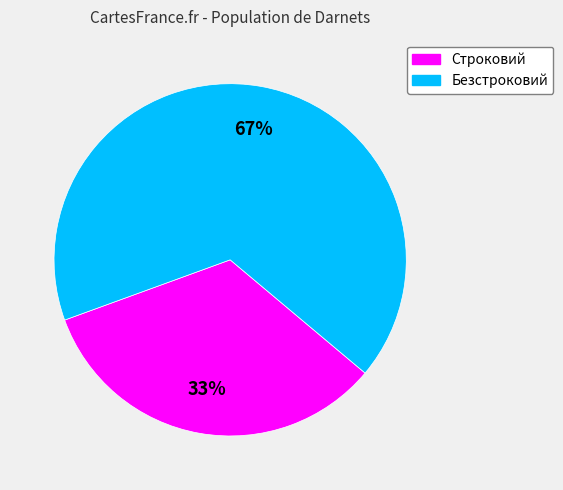

Which category has the smallest portion of the pie?

Строковий